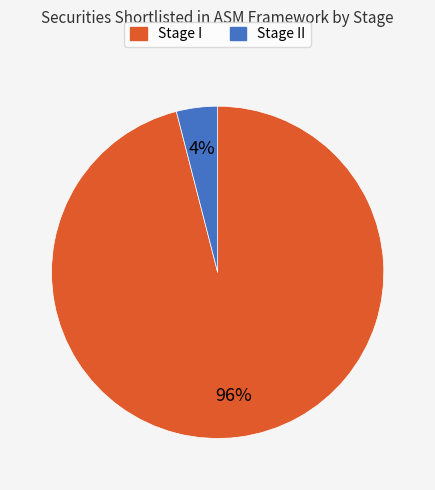

Count the number of slices in the pie.

2